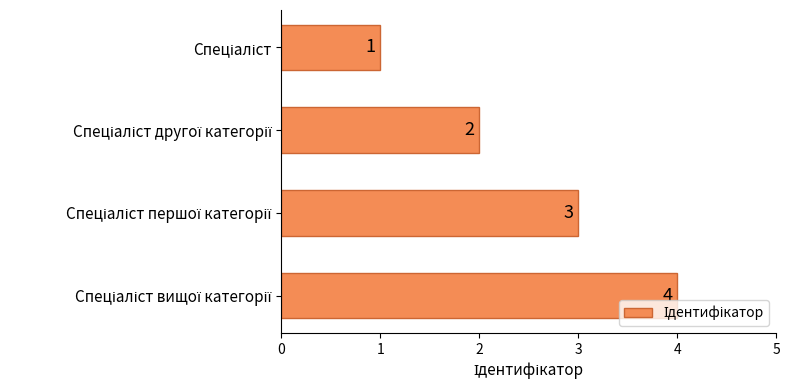

Count the values in the range 2 to 4.

3